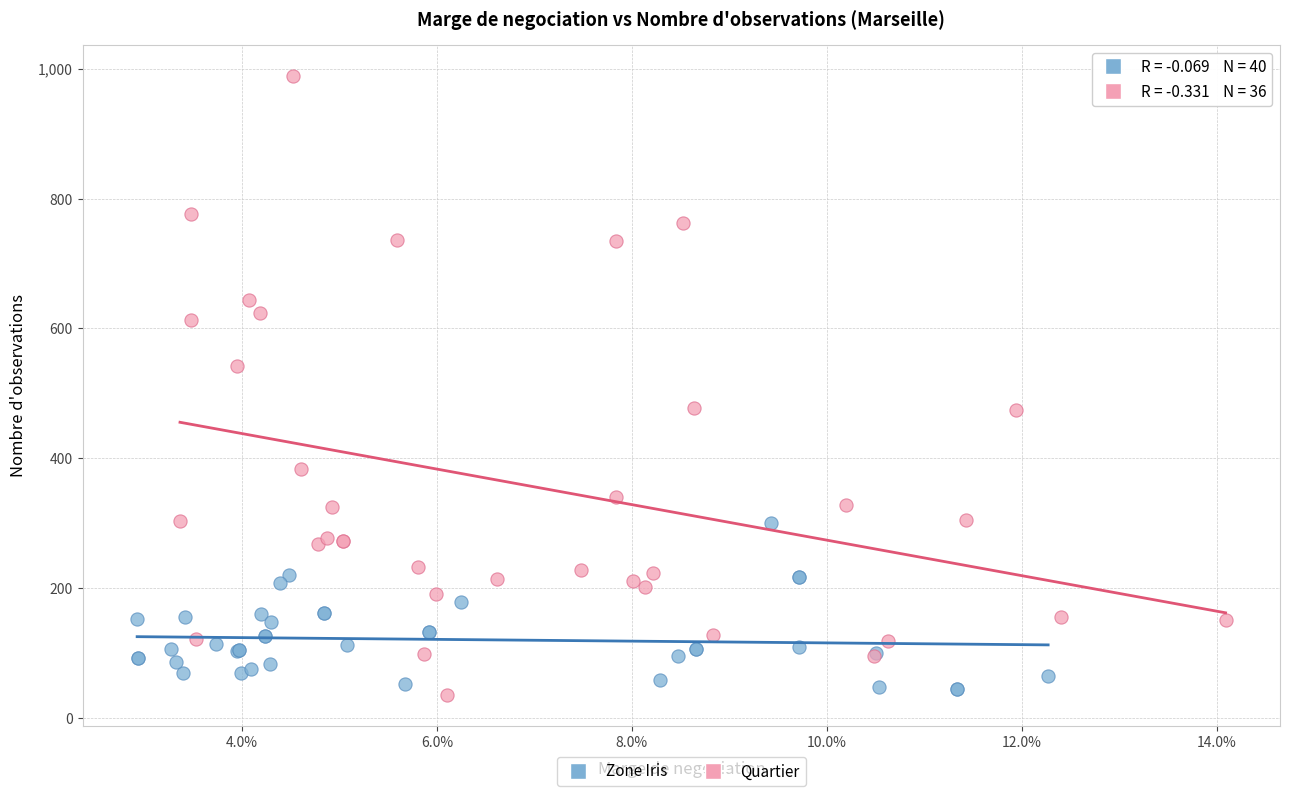

Which series contains the highest Y value?

Quartier